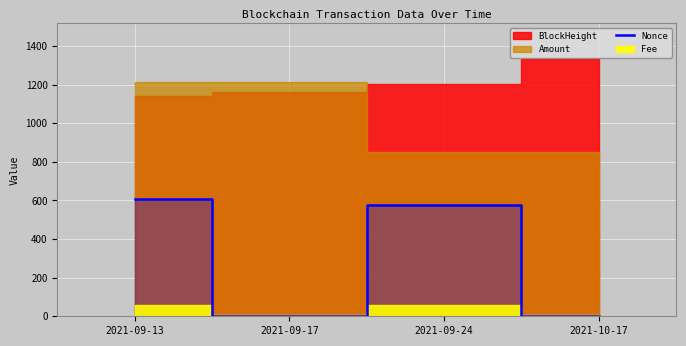

How many lines are shown in the chart?

1